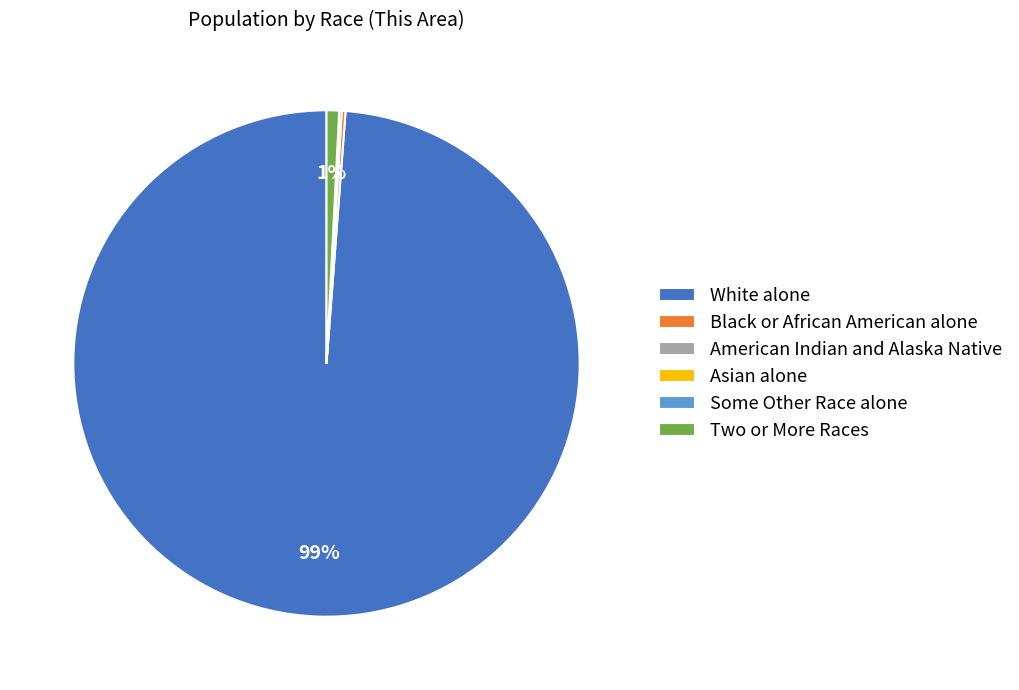

True or false: Two or More Races accounts for 1% of the total.

True